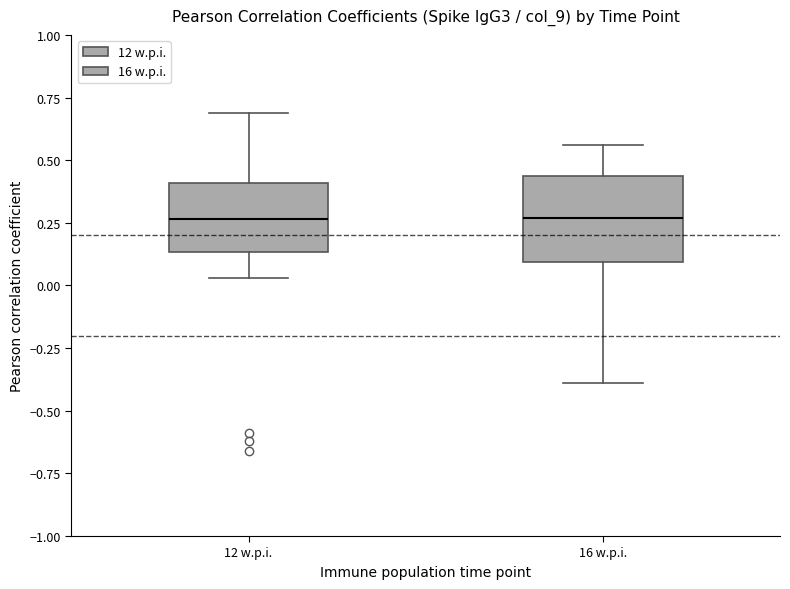

Where does the median line of the box for 12 w.p.i. sit on the y-axis? The values are not printed on the chart, so give them approximately, as read against the axis.

0.25